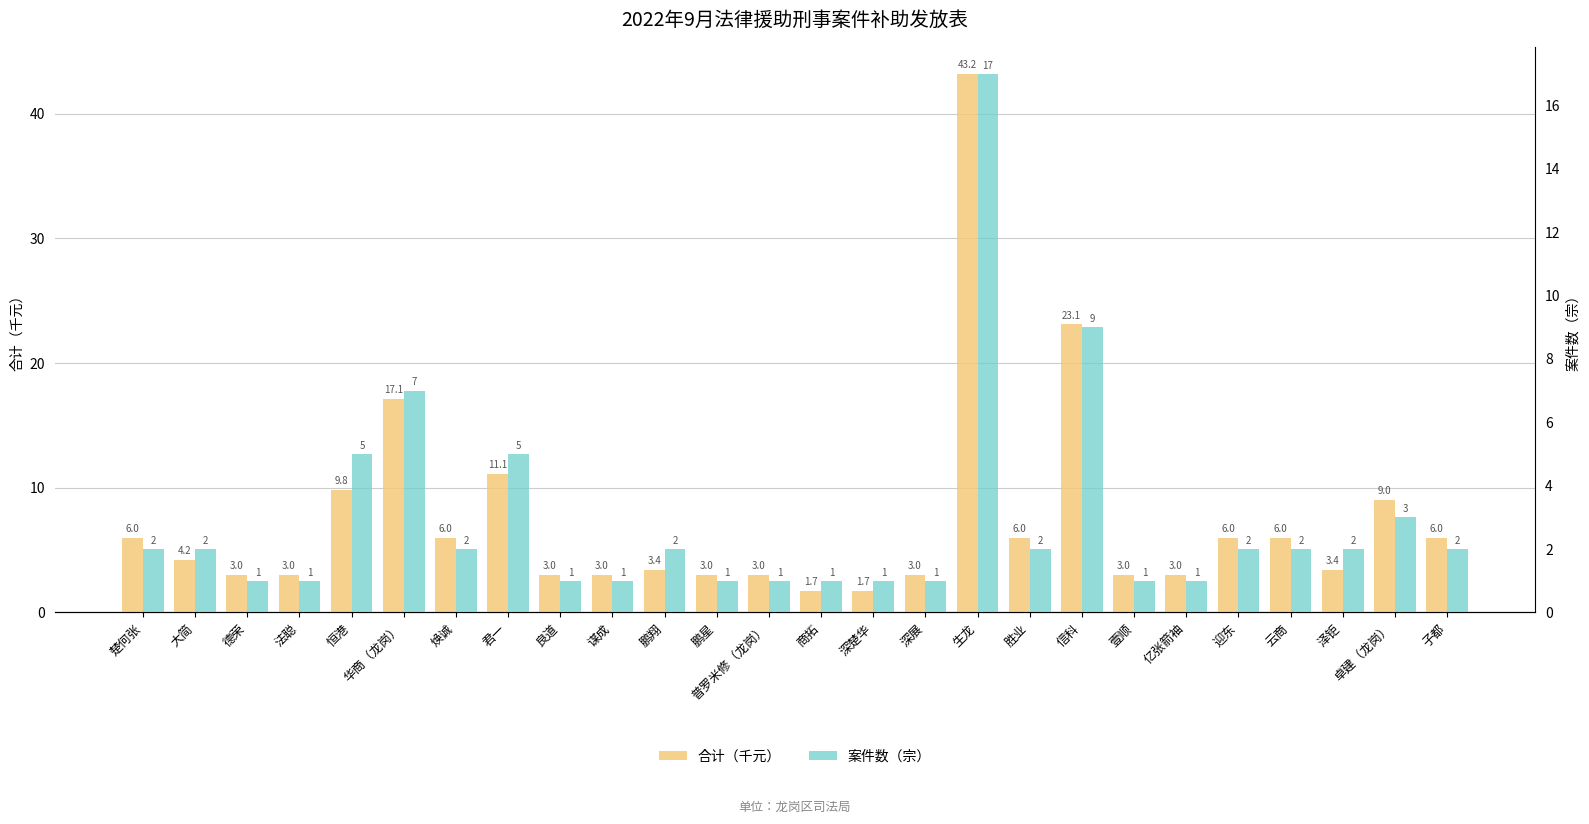

Which category has the lowest value across all series?

德荣